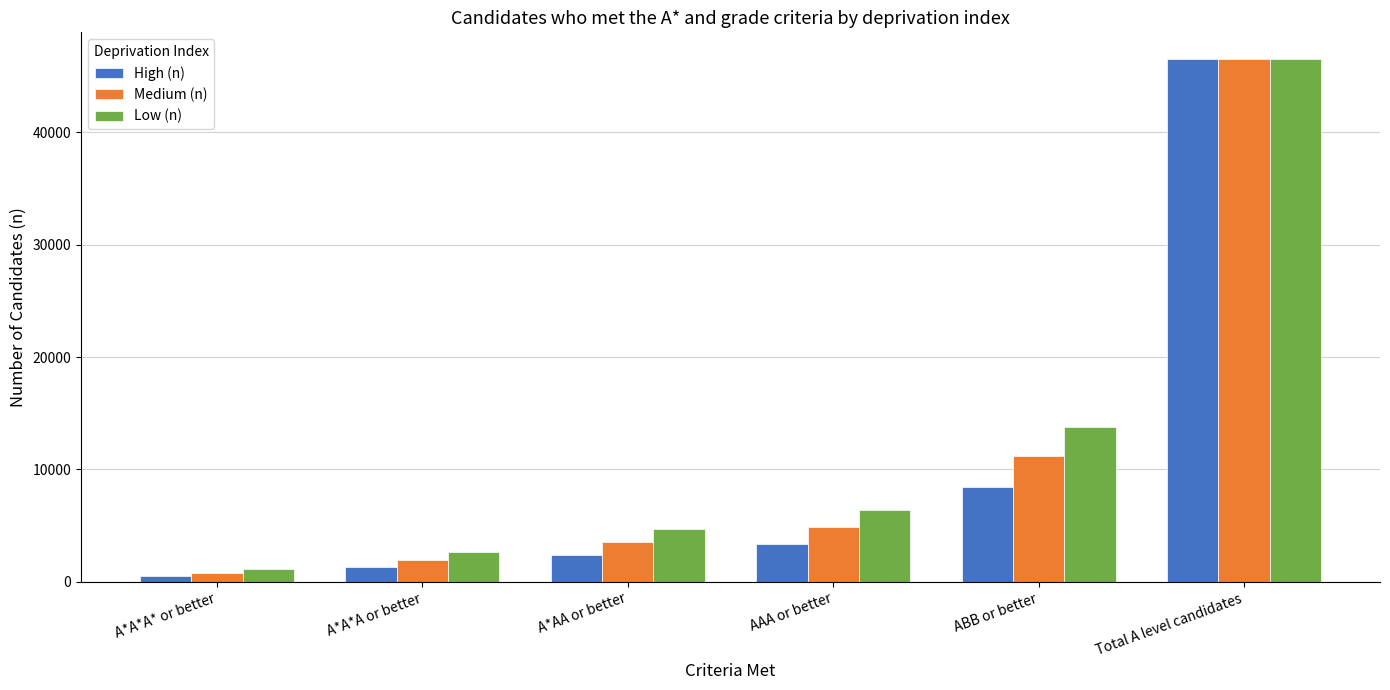

The High (n) series shows 483 at A*A*A* or better. True or false?

True